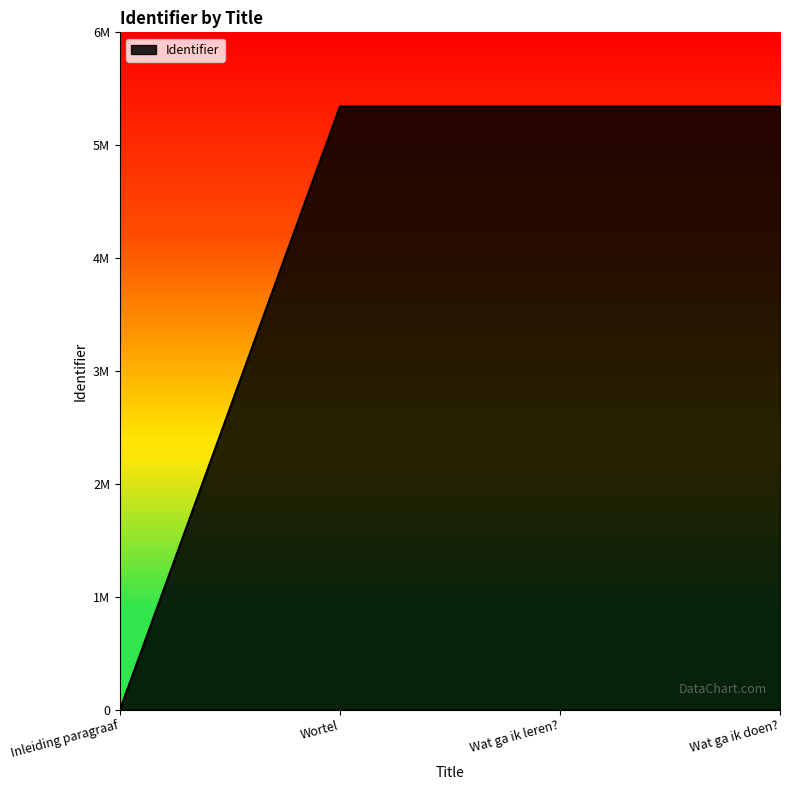

Is this an area chart (filled region under the line)?

Yes